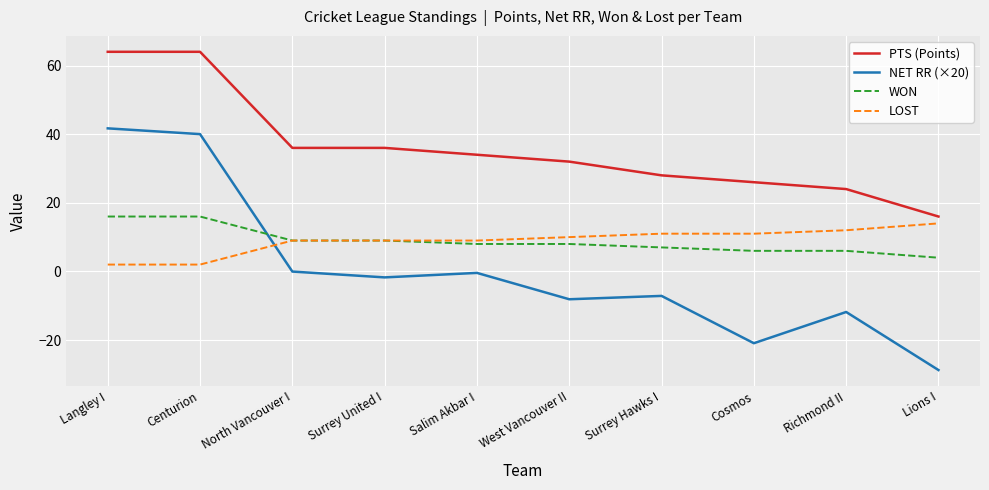

At which label does PTS (Points) reach its minimum?

Lions I